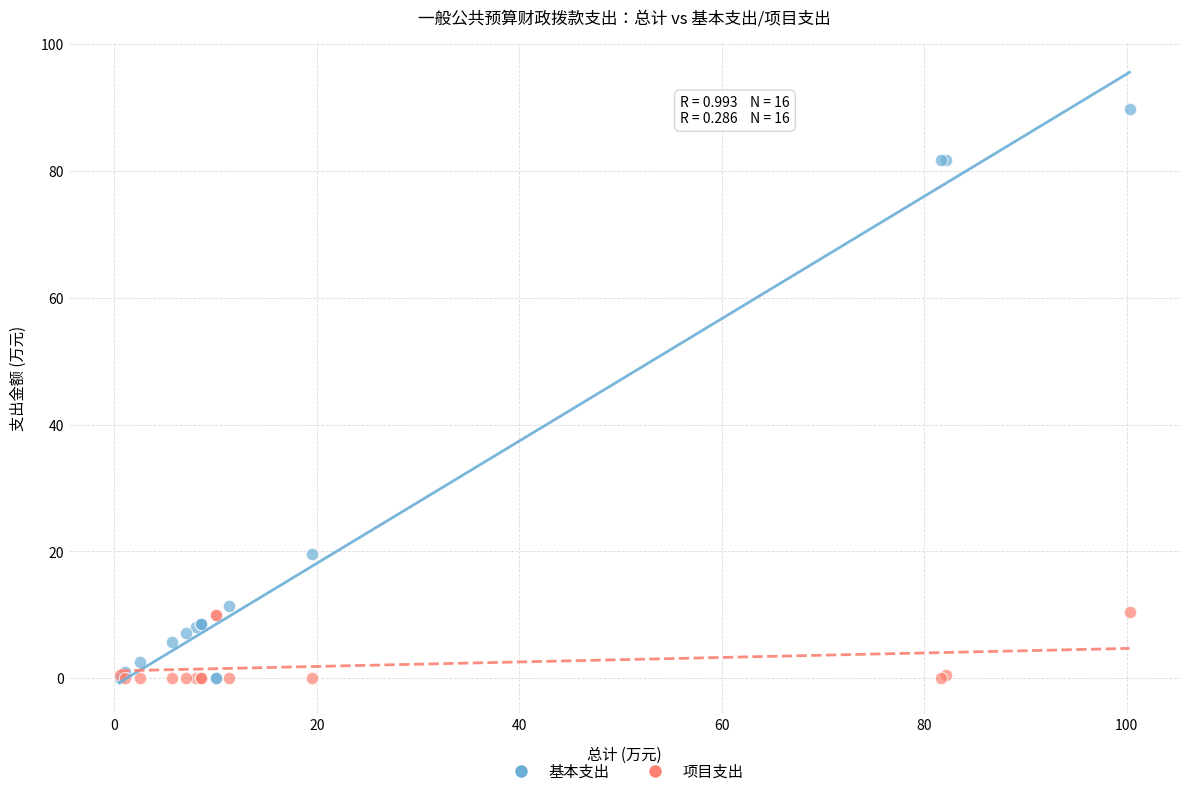

In the 基本支出 series, what Y value is closest to 44?

19.5